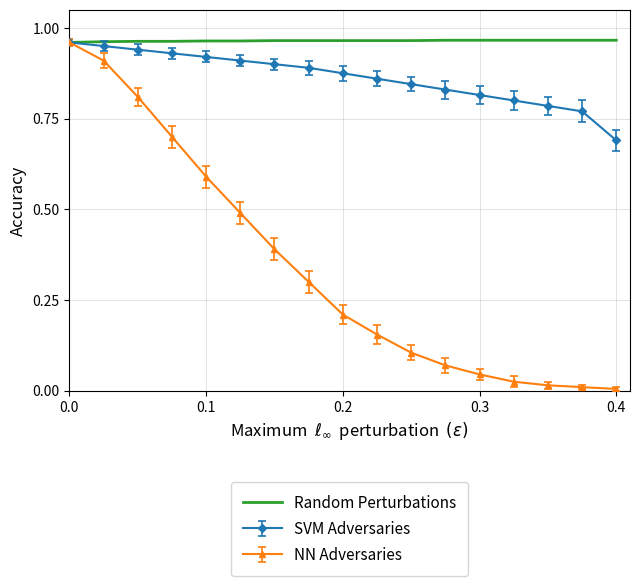

What is the minimum value for SVM Adversaries?

0.7